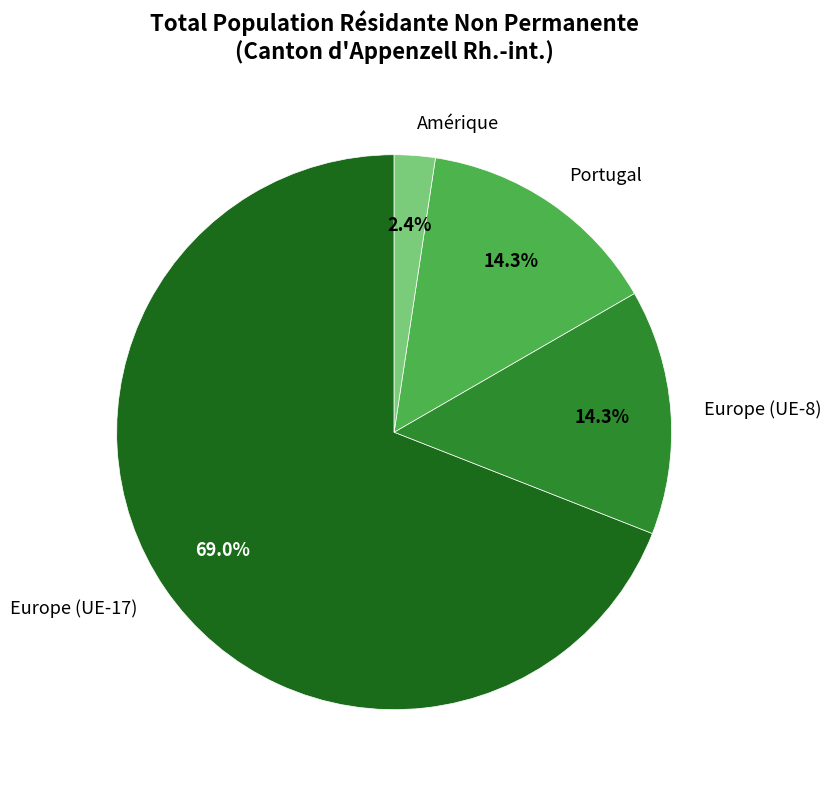

What portion of the pie excludes Europe (UE-8)?

85.7%